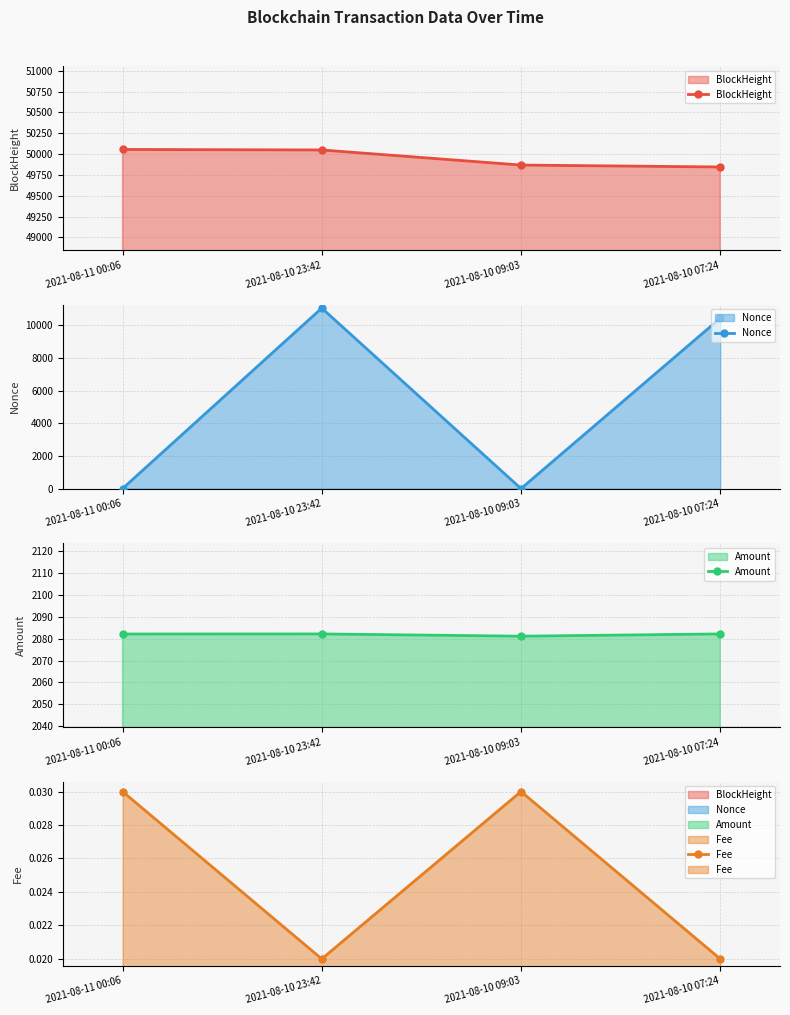

How many data points in BlockHeight are above 50049?

1